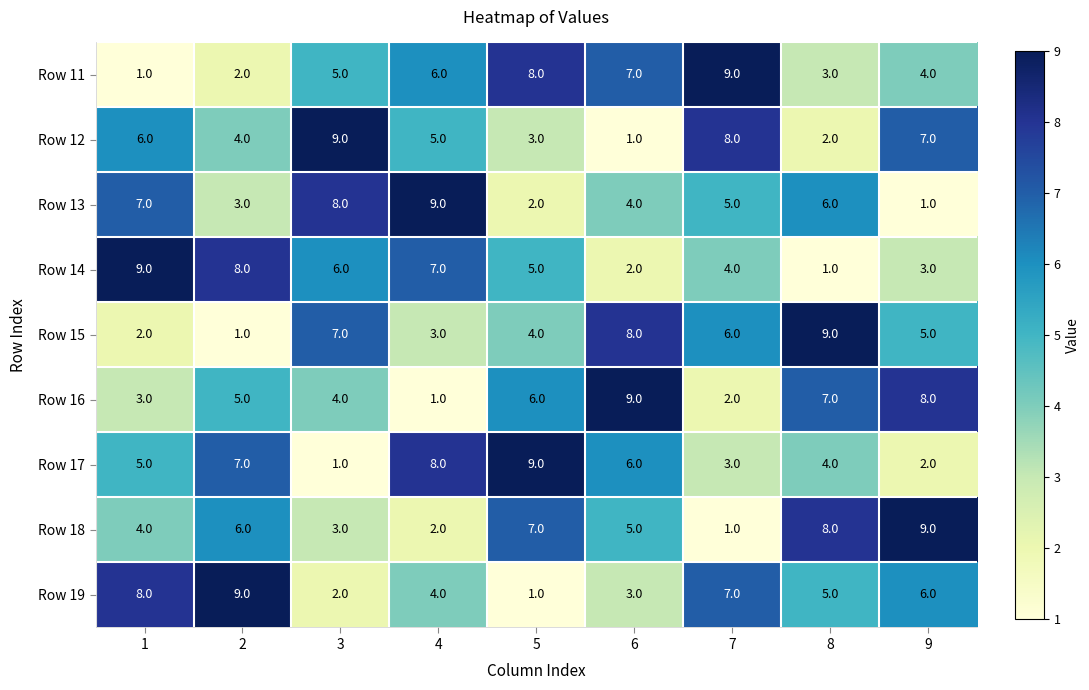

What is the total value across all series at 7?

45